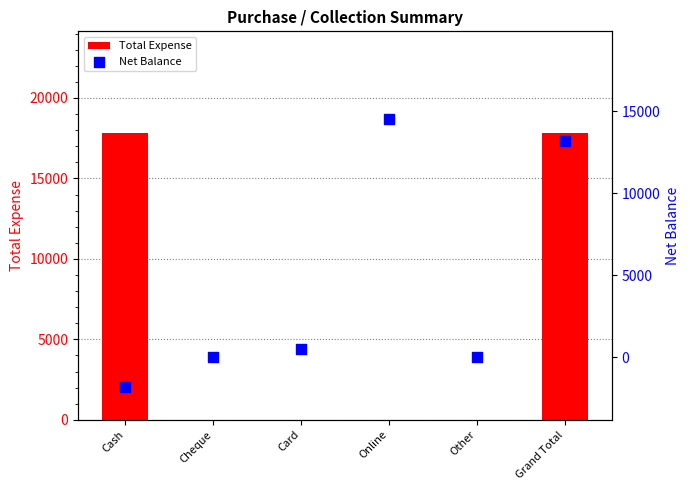

At which category is the sum across all series the highest?

Grand Total